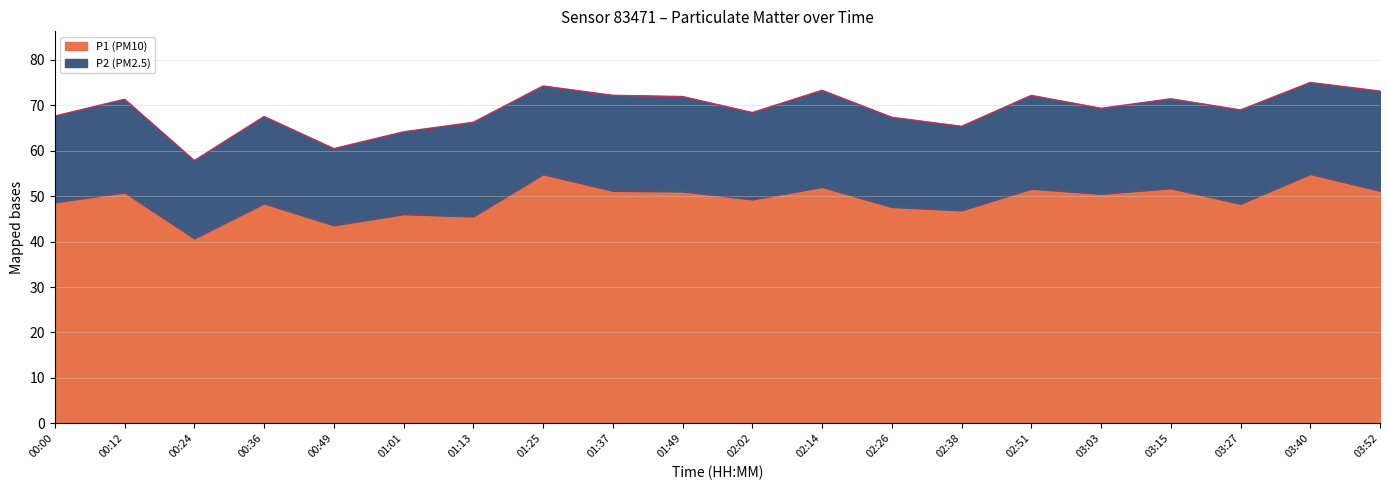

True or false: the data has more than 1 interior local peaks.

True